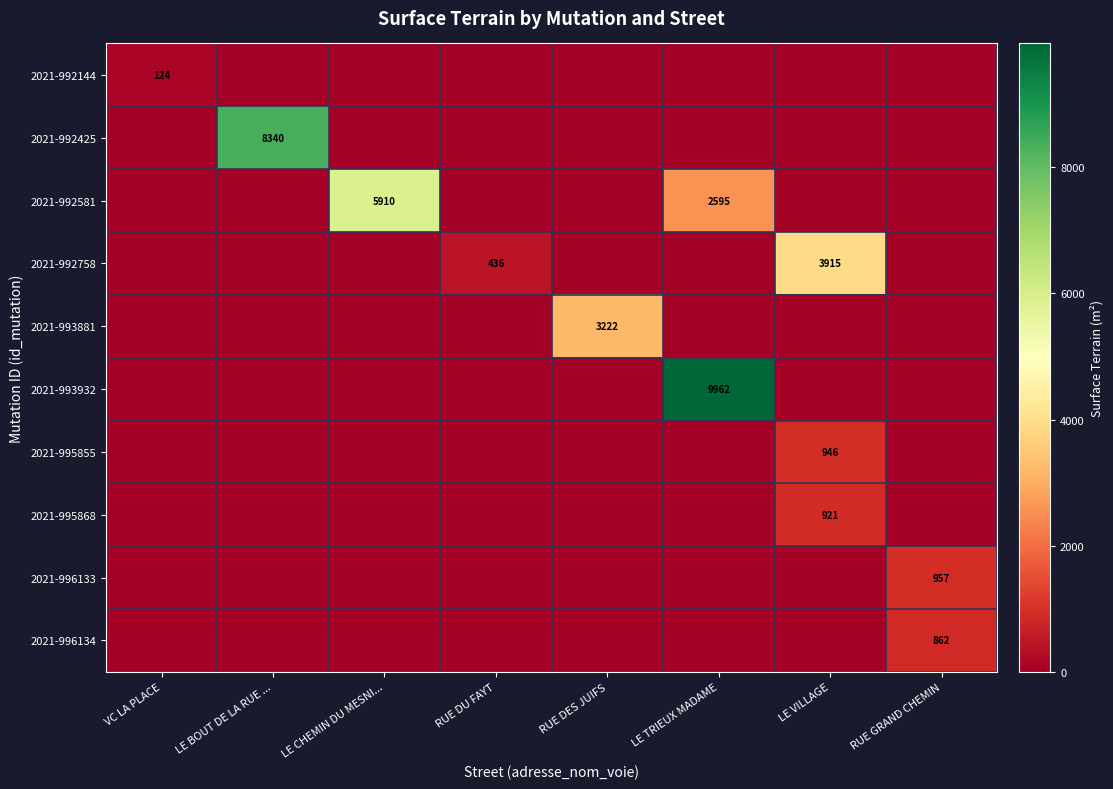

True or false: 2021-996133 has a value of -474 at VC LA PLACE.

False